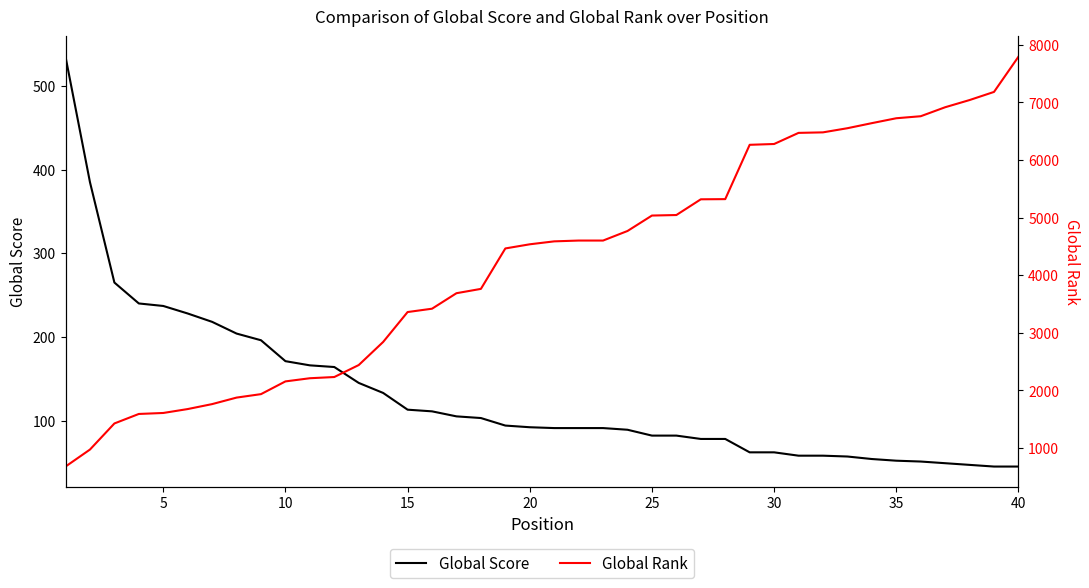

What are all the series names shown in the legend?

Global Score, Global Rank